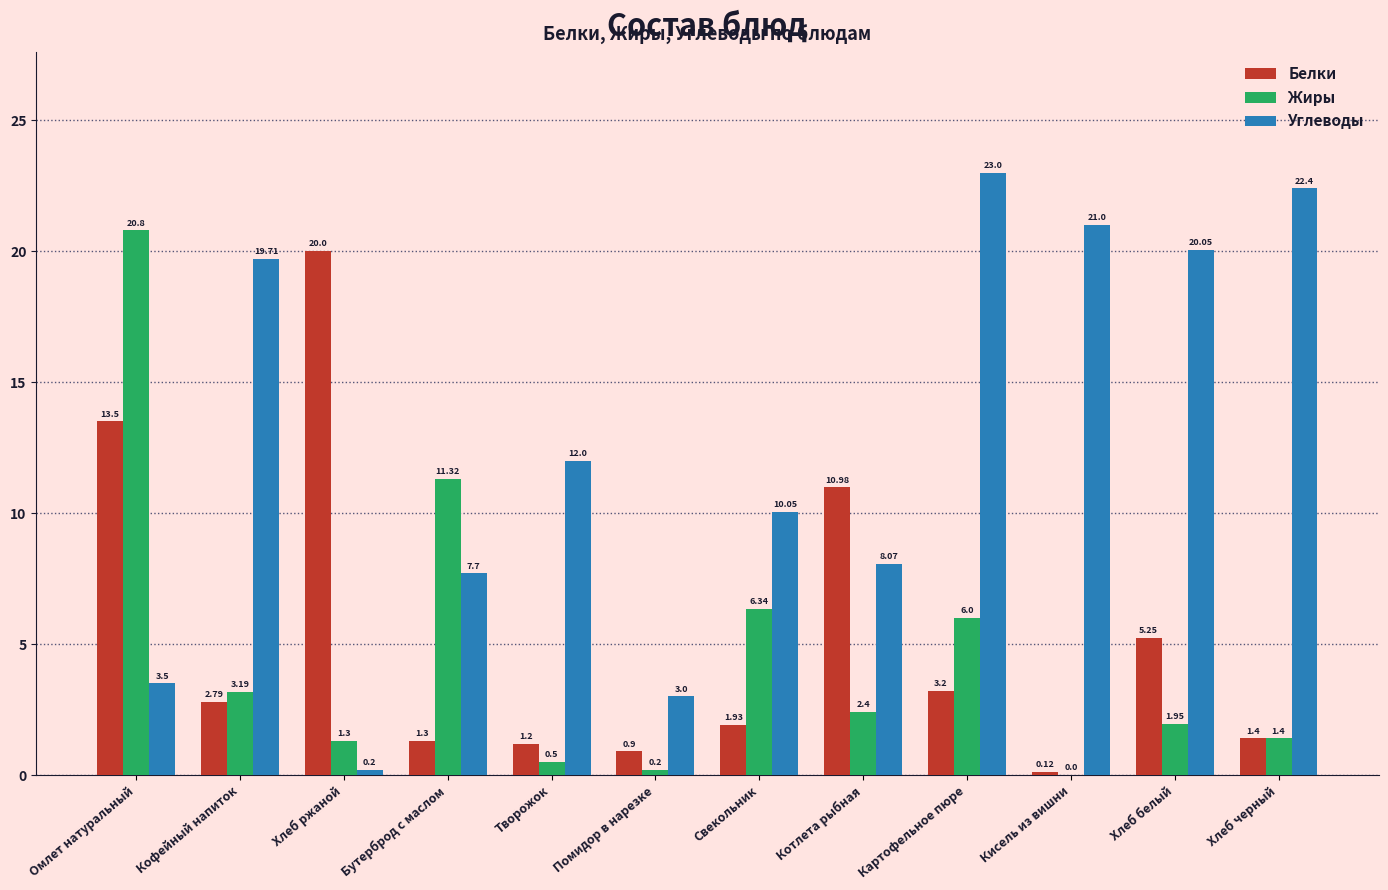

Which category has the highest value in the Жиры series?

Омлет натуральный